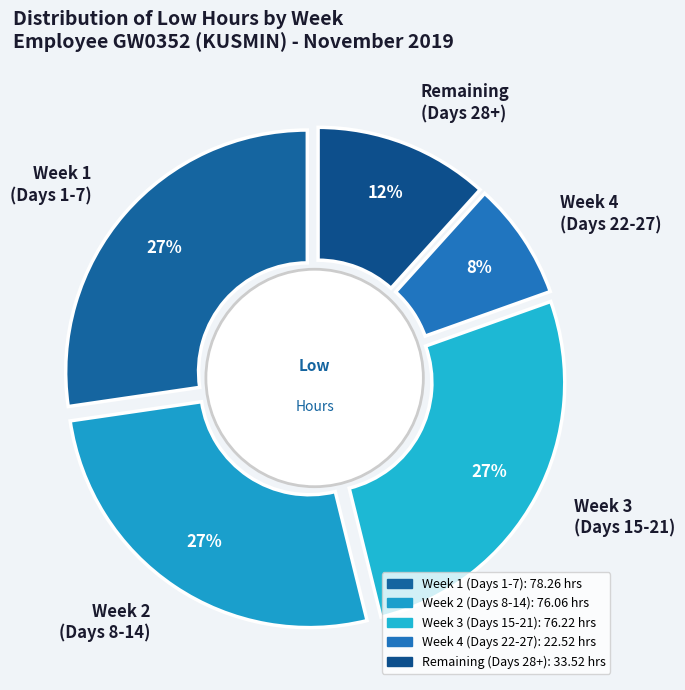

The Day 12 slice represents 11% of the pie. True or false?

False